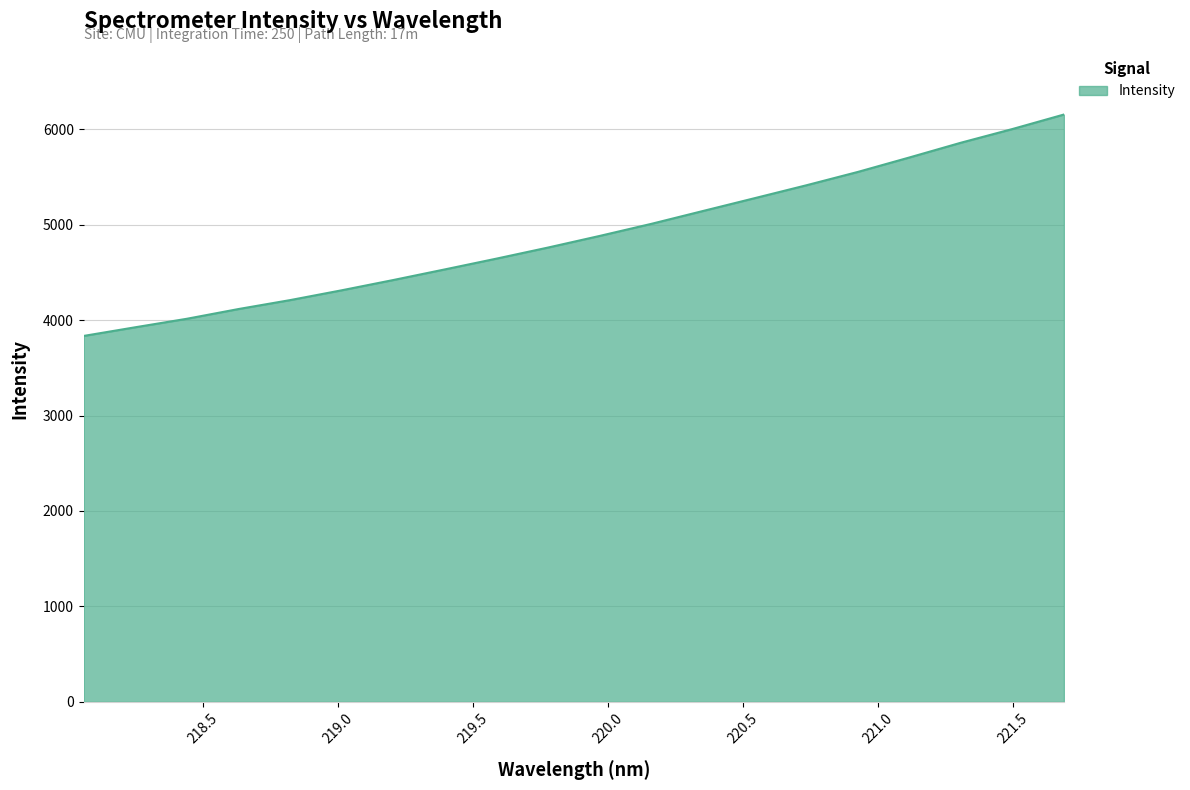

What is the maximum value shown in the chart?

6153.3